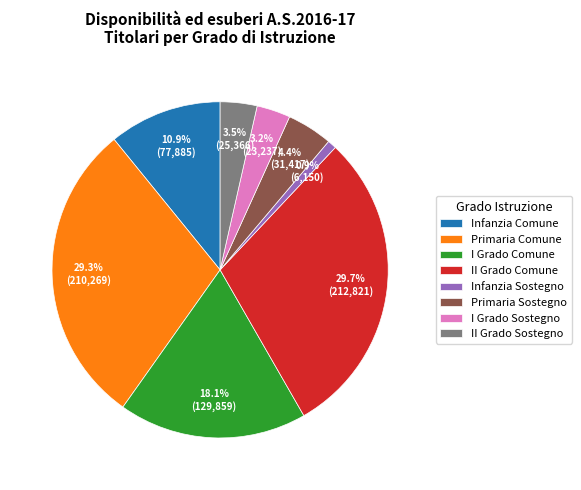

What is the smallest slice in the pie chart?

Infanzia Sostegno